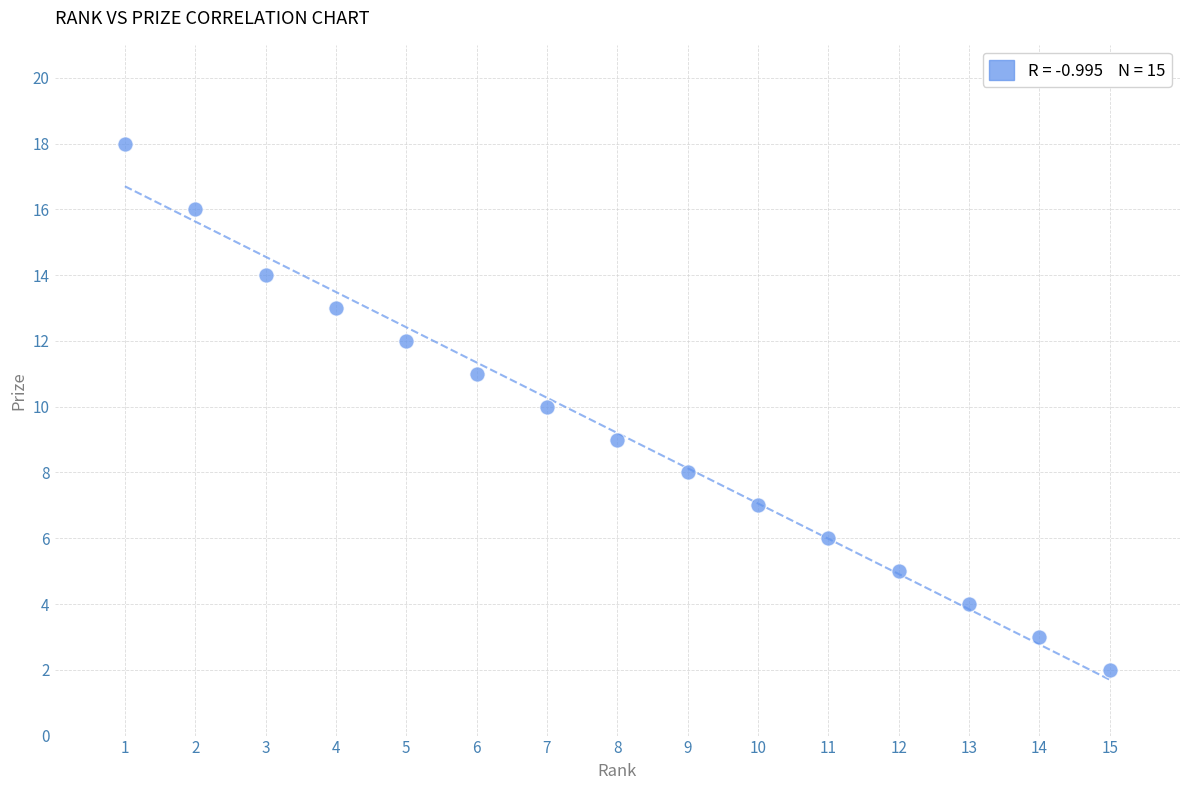

What is the range of X values (max minus min)?

14